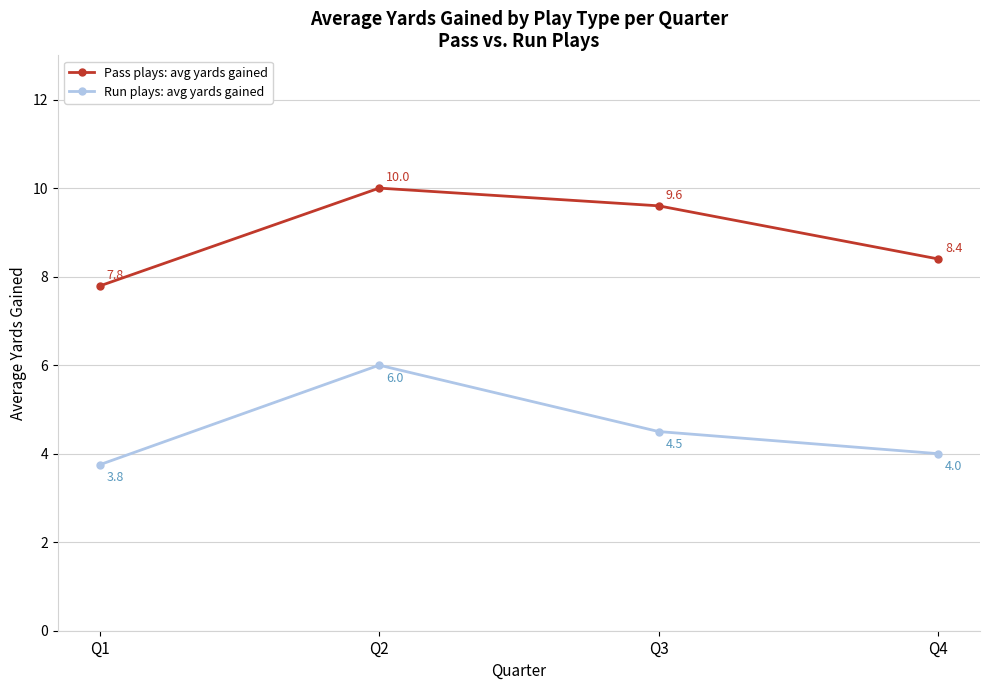

True or false: Run plays: avg yards gained and Pass plays: avg yards gained intersect in this chart.

False